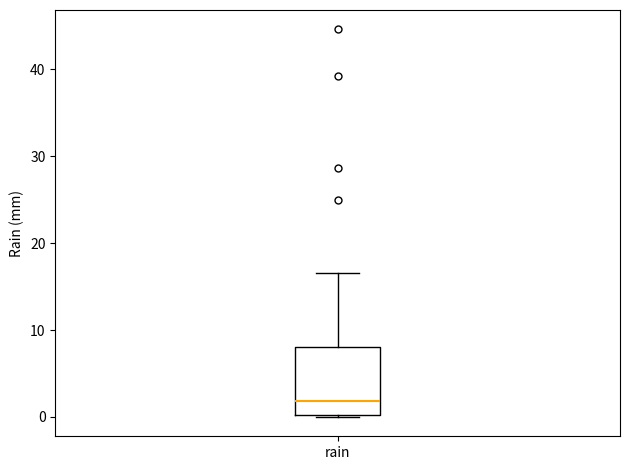

Transcribe this box plot: give where the median line is, the range the box spans, and where the two whiskers end, as read against the y-axis. The values are not printed on the chart, so give them approximately, as read against the axis.

median 2, box 0 to 8, whiskers 0 to 17